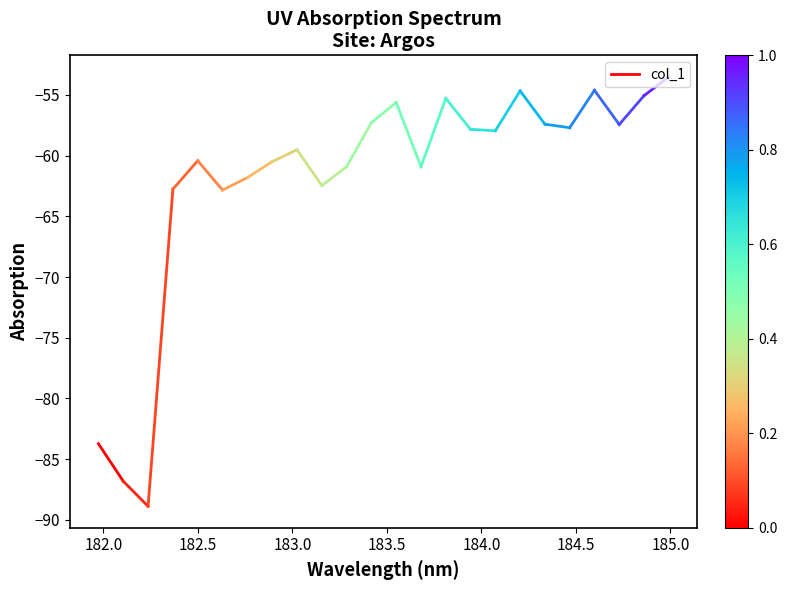

What is the value of the 1st point from the left?

-83.7